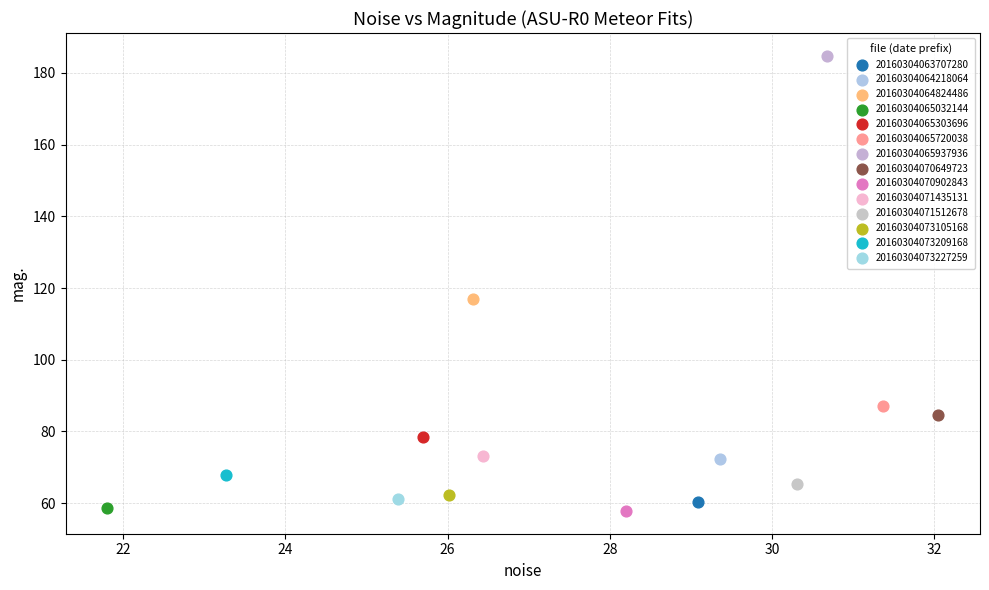

What are all the series names shown in the legend?

20160304063707280, 20160304064218064, 20160304064824486, 20160304065032144, 20160304065303696, 20160304065720038, 20160304065937936, 20160304070649723, 20160304070902843, 20160304071435131, 20160304071512678, 20160304073105168, 20160304073209168, 20160304073227259